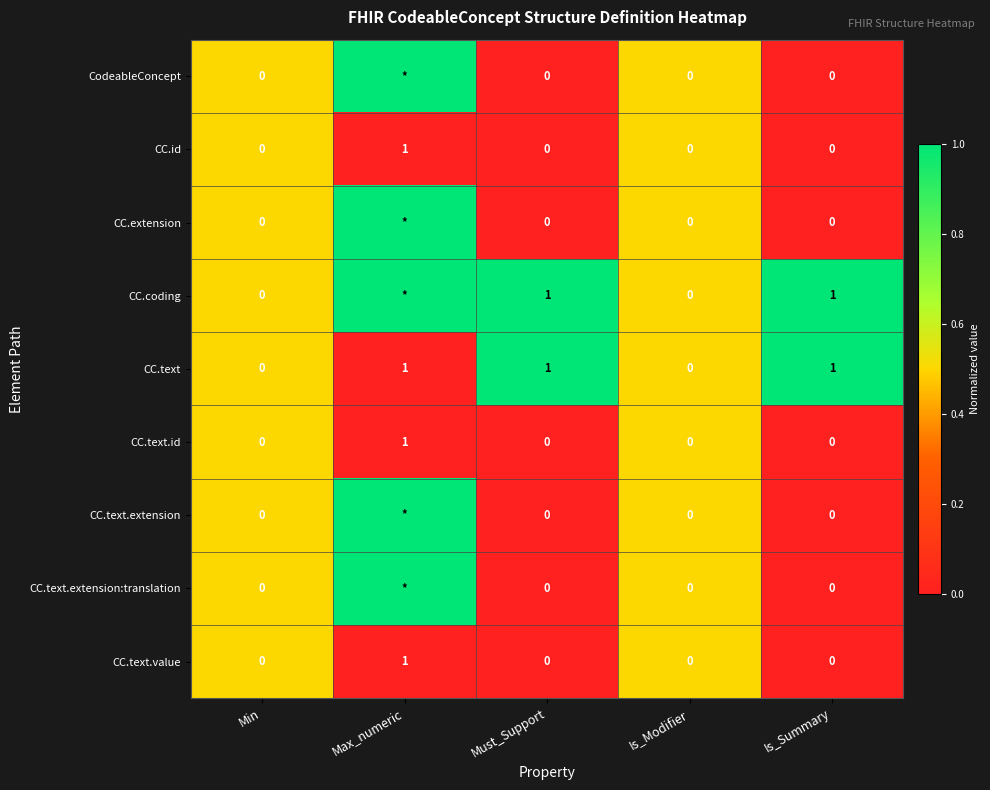

The value of CC.text at Is_Modifier is 0. True or false?

True